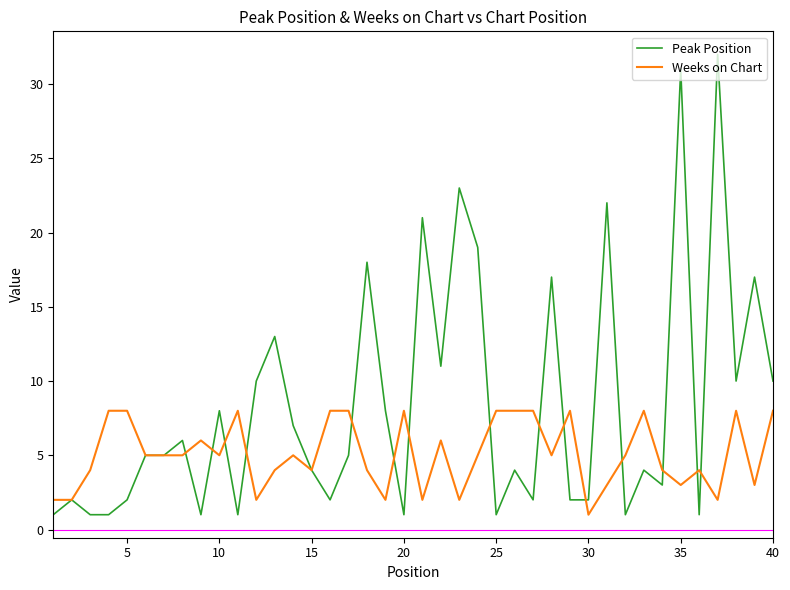

How many Weeks on Chart values are between 3 and 8?

32